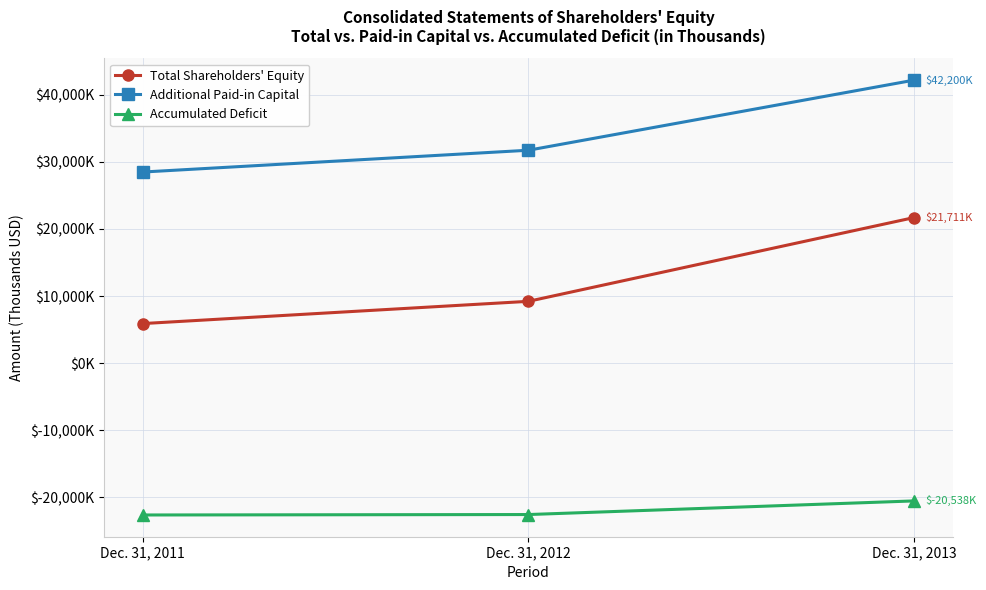

What are all the series names shown in the legend?

Total Shareholders' Equity, Additional Paid-in Capital, Accumulated Deficit